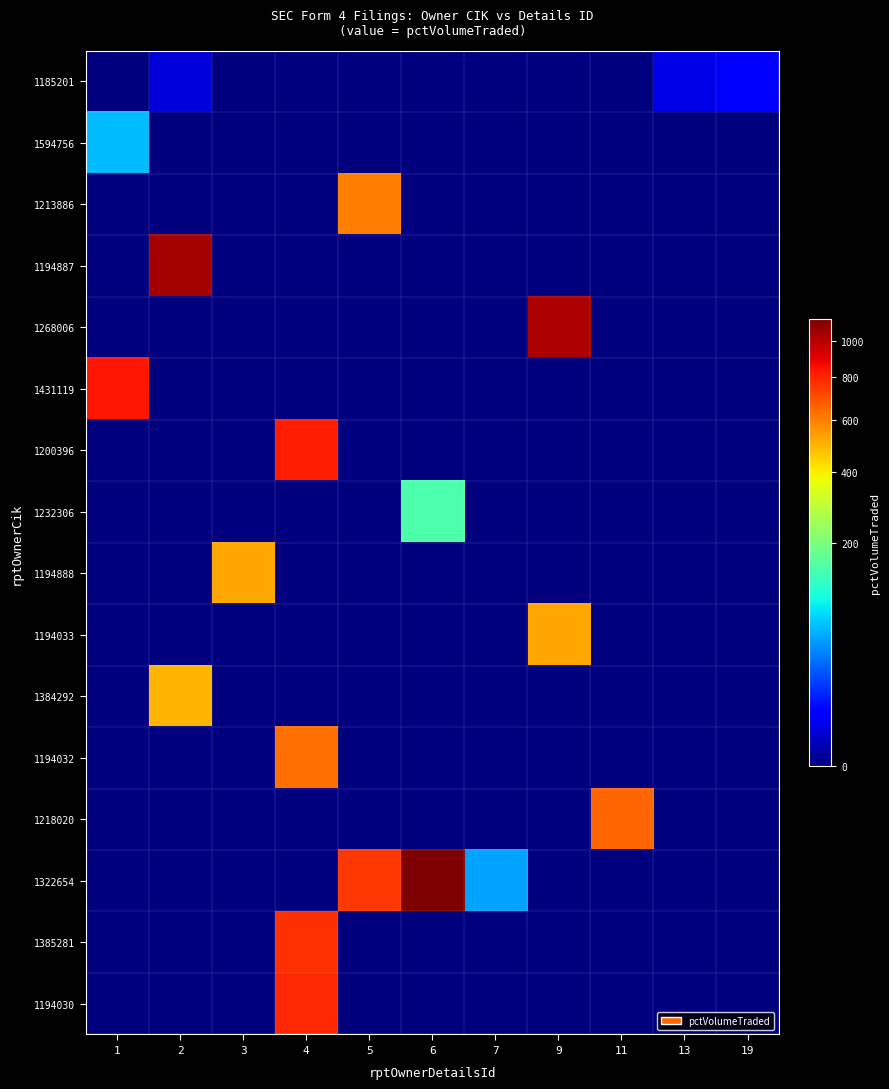

Rank the series by their maximum value, from lowest to highest.

1185201, 1594756, 1232306, 1384292, 1194888, 1194033, 1213886, 1194032, 1218020, 1385281, 1194030, 1200396, 1431119, 1268006, 1194887, 1322654